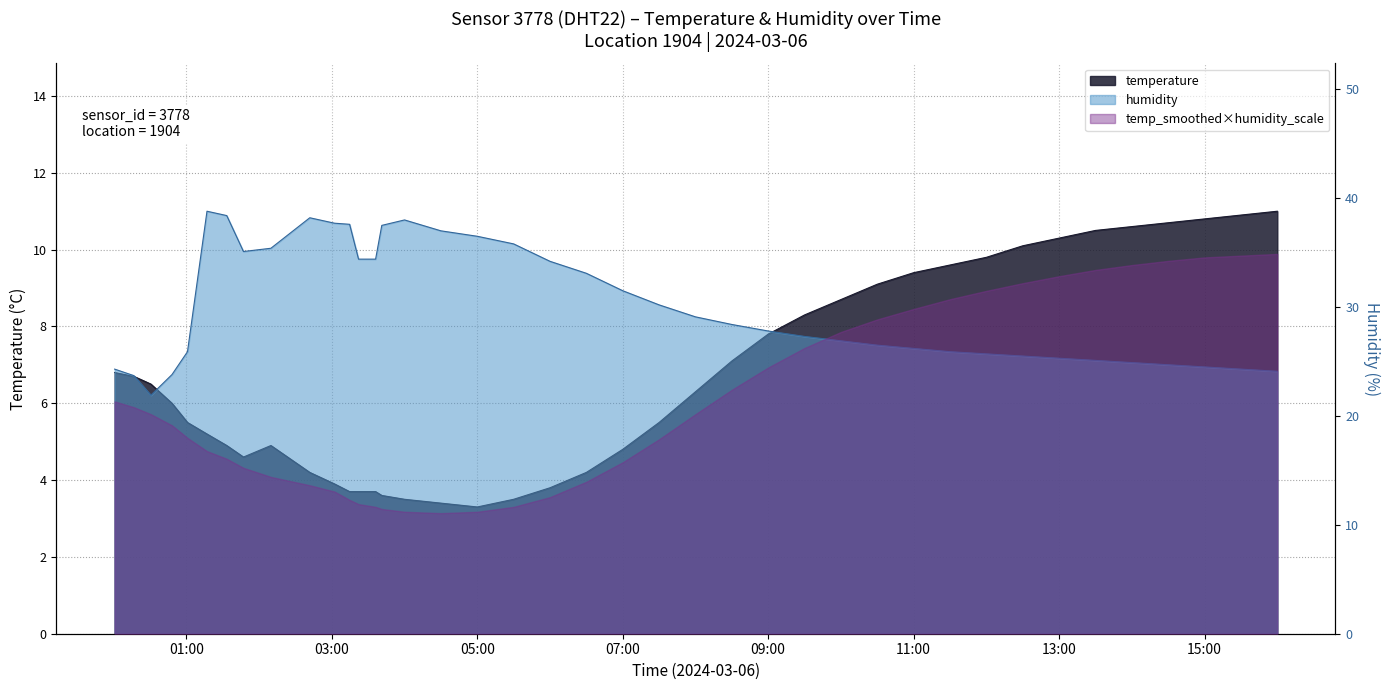

Which series has the largest total across all categories?

humidity